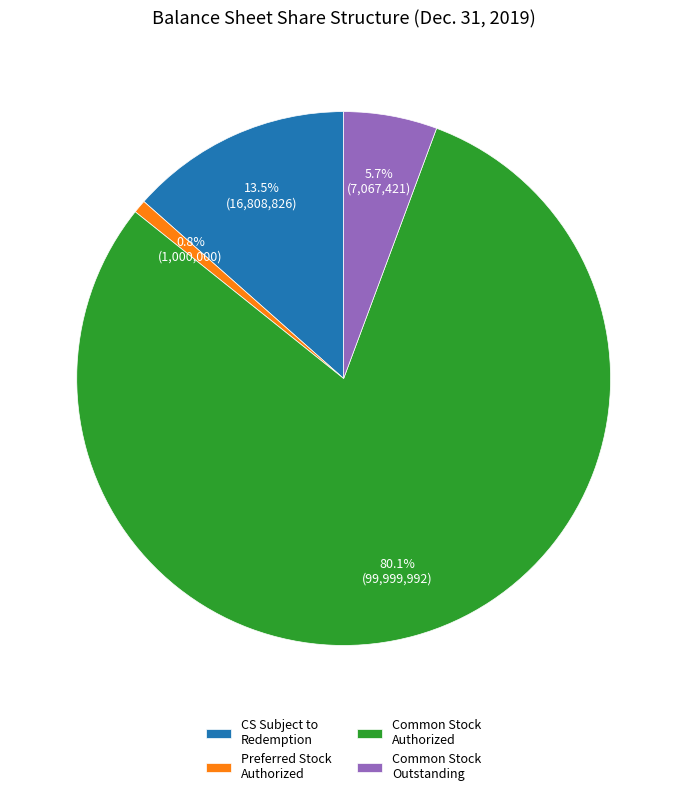

Is there any slice that represents more than half of the pie?

Yes